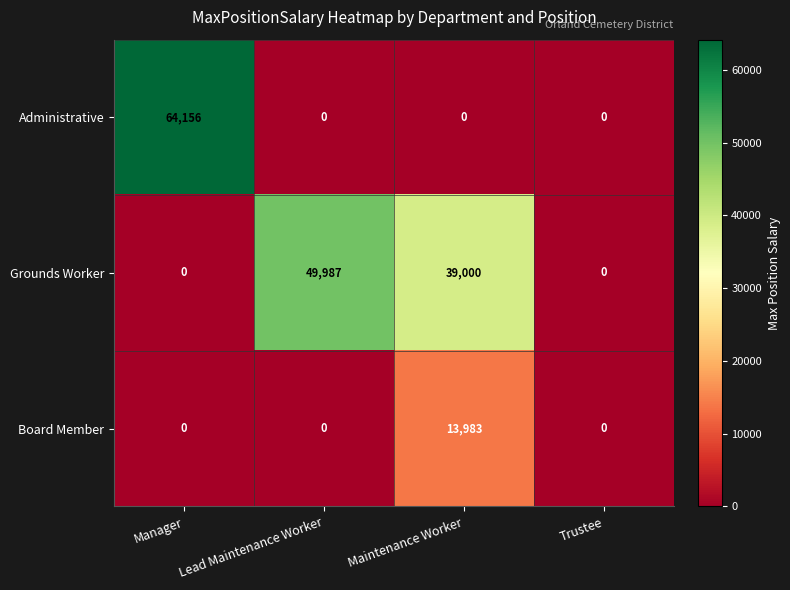

What is the difference between the second highest and minimum values in the Grounds Worker series?

39000